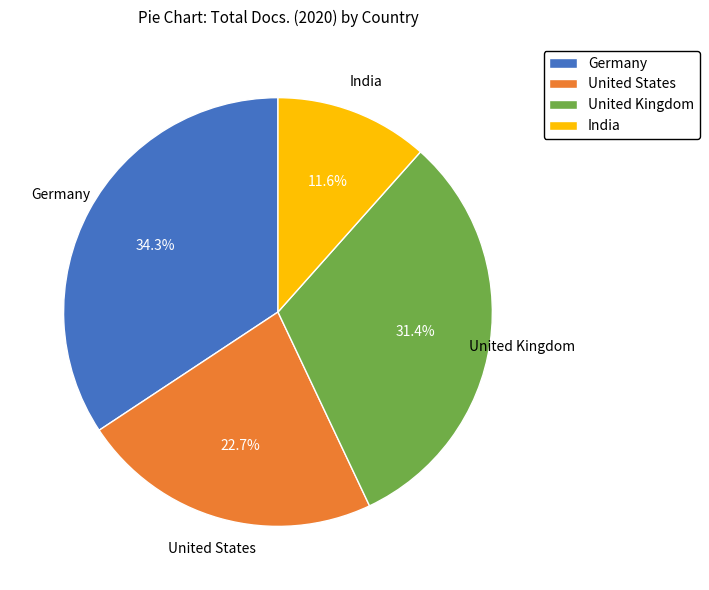

Approximately how many times larger is the value at United Kingdom compared to India?

2.7